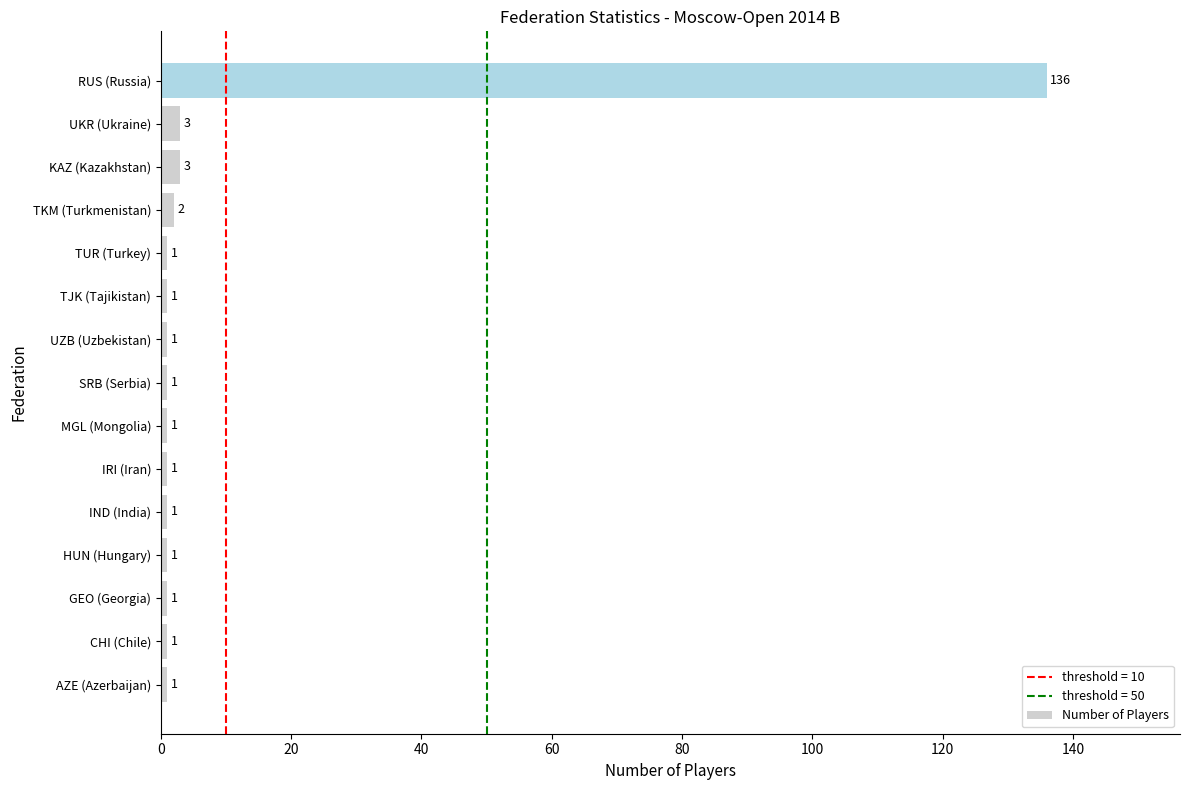

What is the maximum value shown in the chart?

136